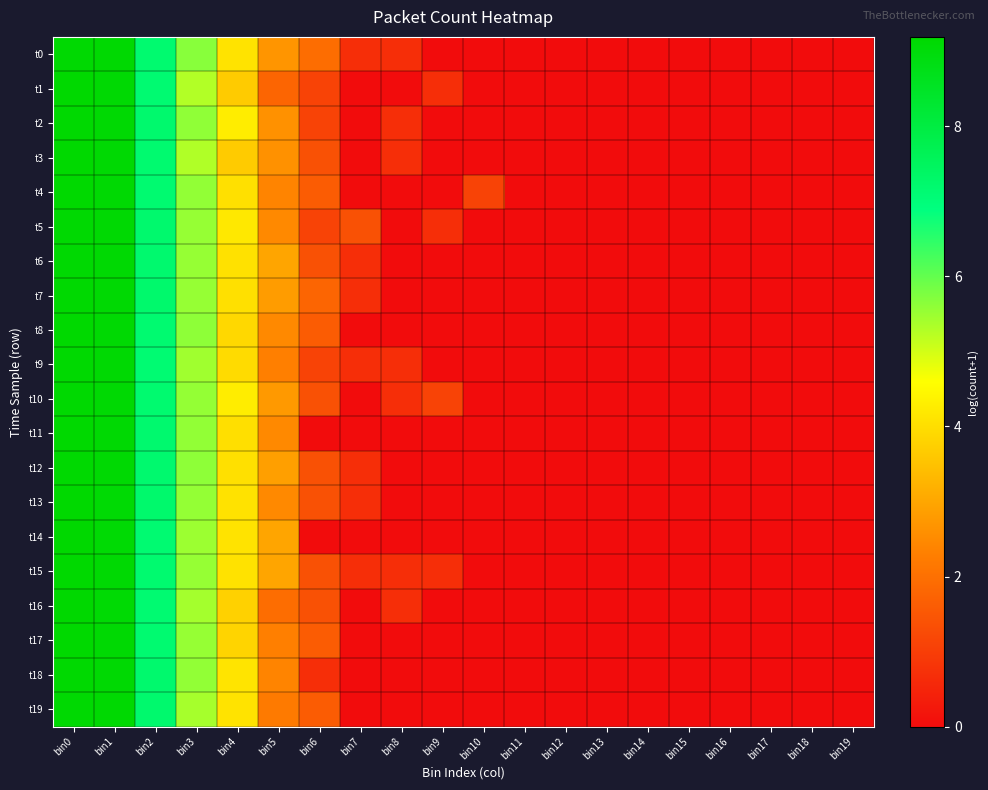

Which category has the highest value across all series?

bin0